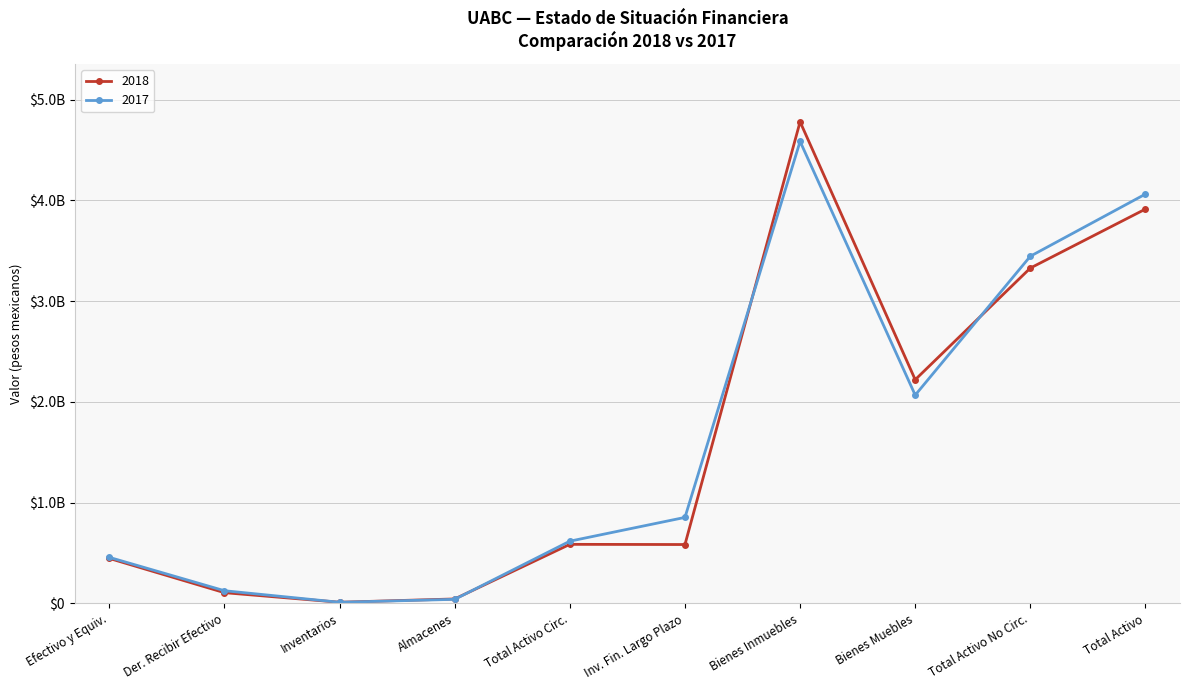

What are all the series names shown in the legend?

2018, 2017